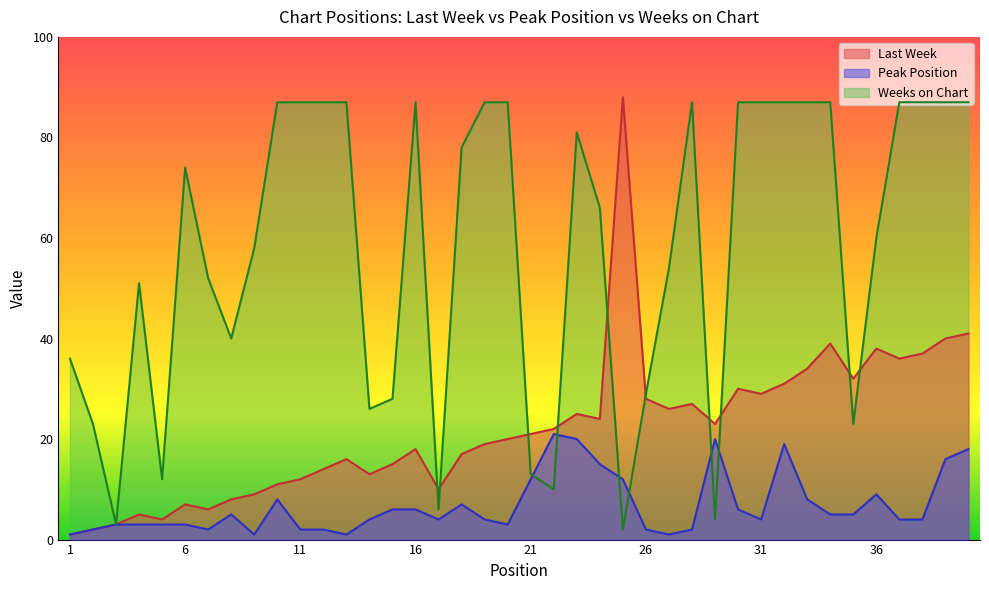

List the labels in order of Peak Position value, largest first.

22, 23, 29, 32, 40, 39, 24, 21, 25, 36, 10, 33, 18, 15, 16, 30, 8, 34, 35, 14, 17, 19, 31, 37, 38, 3, 4, 5, 6, 20, 2, 7, 11, 12, 26, 28, 1, 9, 13, 27